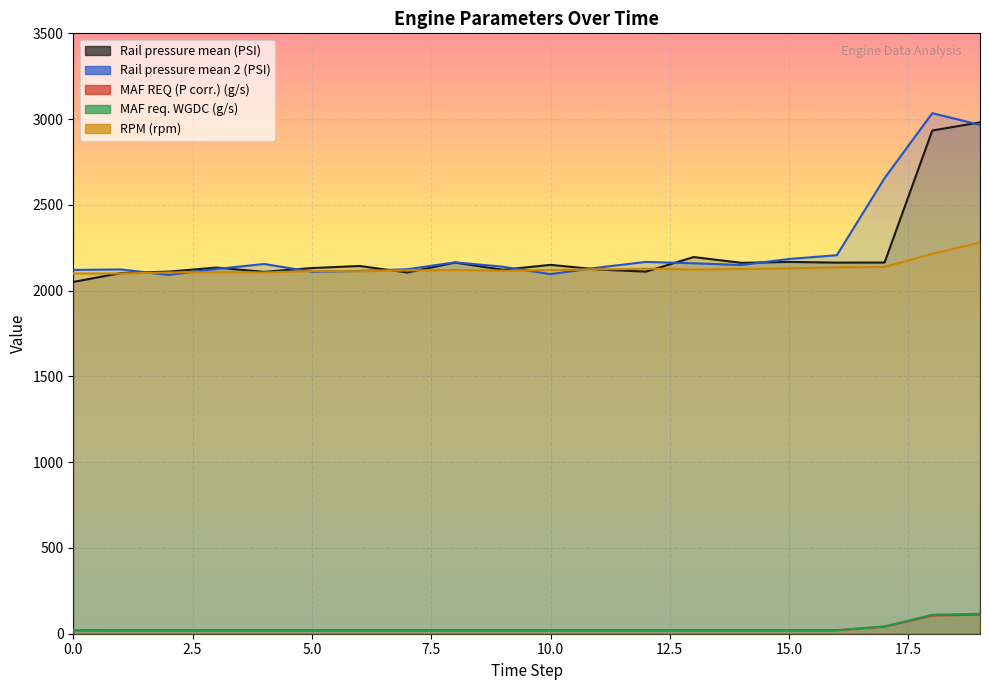

What is the difference between the MAF REQ (P corr.) (g/s) values at 185 and 185?

0.1